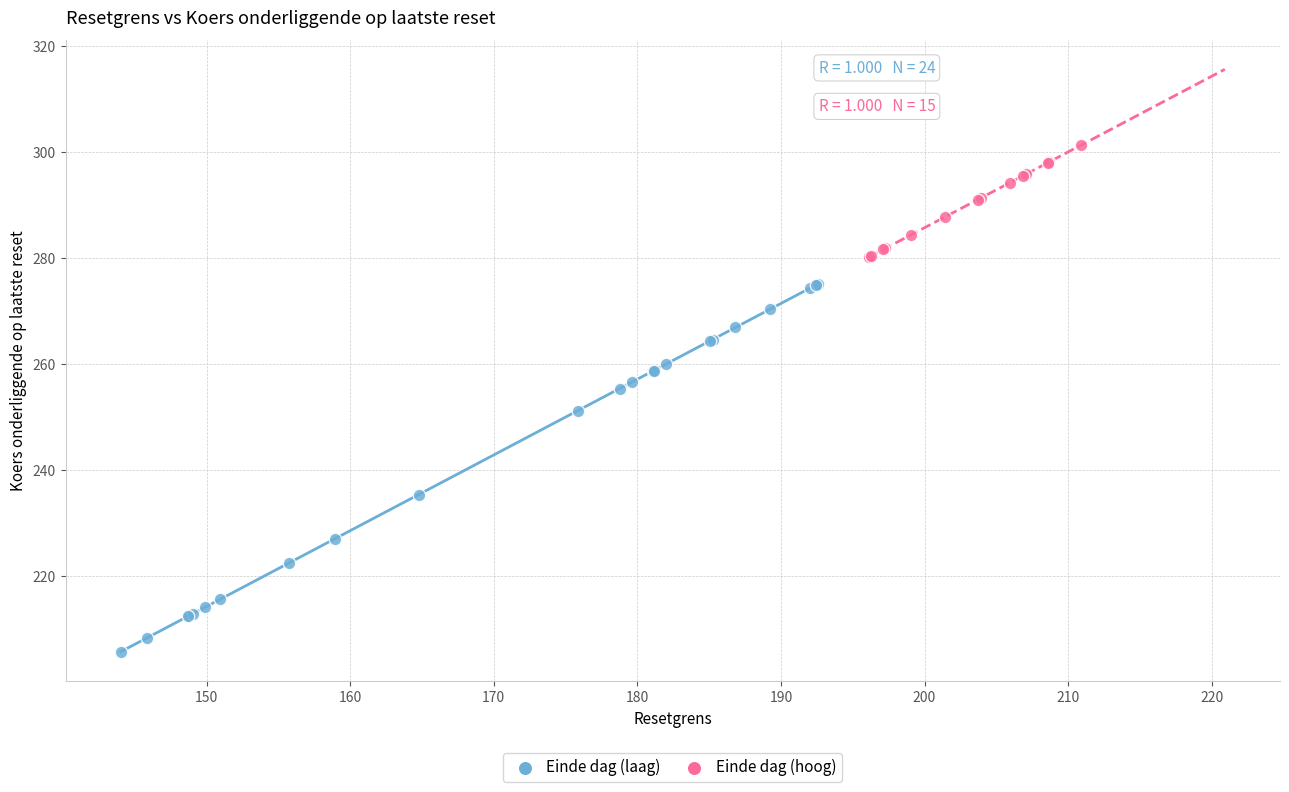

Which series reaches the minimum Y coordinate?

Einde dag (laag)